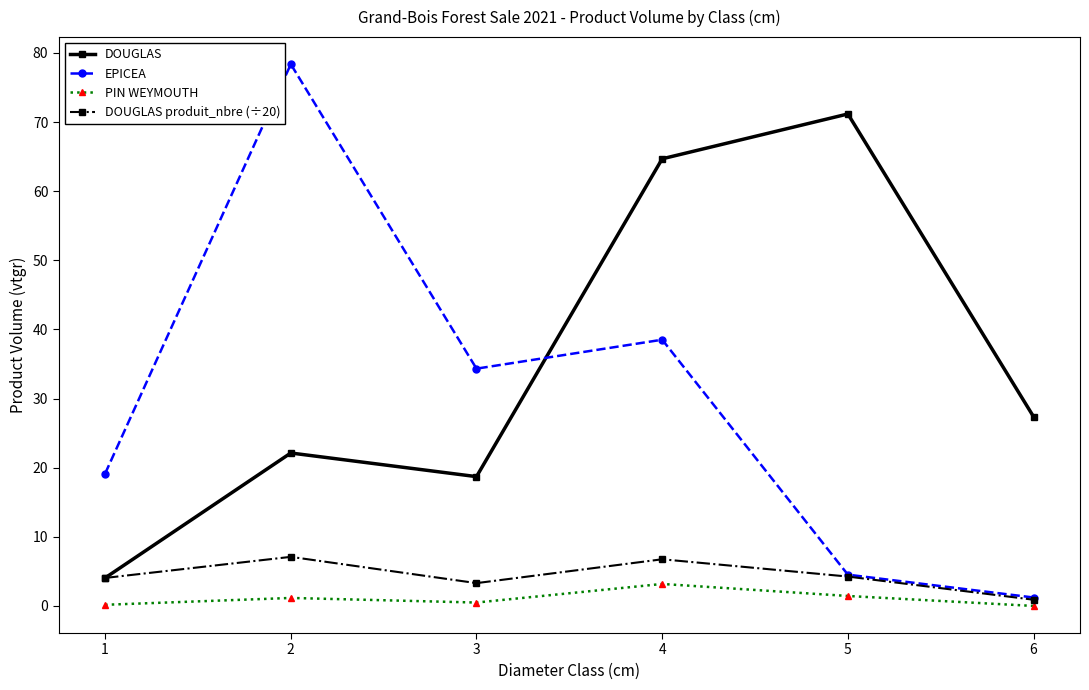

True or false: DOUGLAS and PIN WEYMOUTH cross at least once.

False